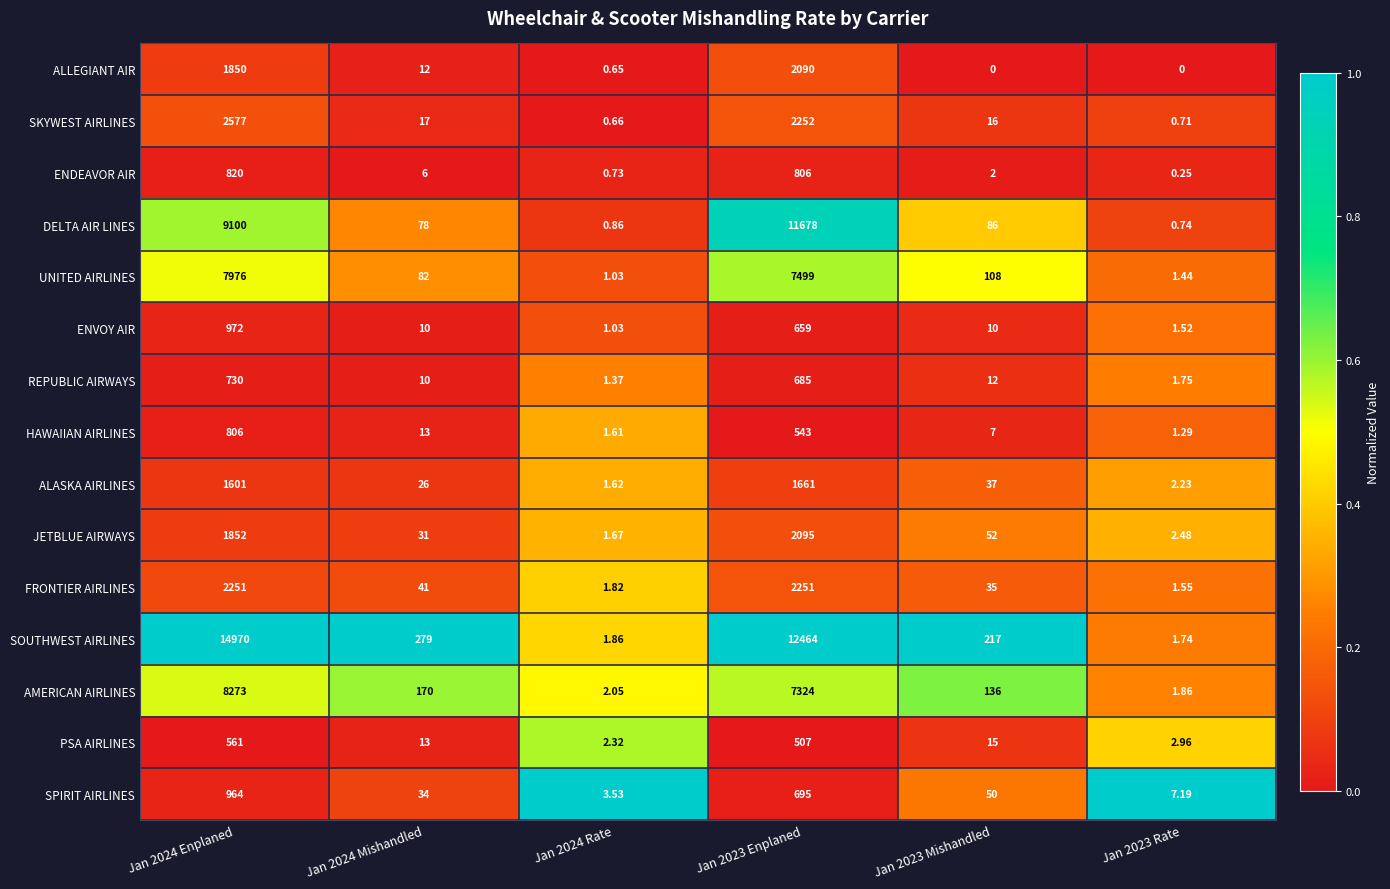

What is the difference between the highest and lowest values at Jan 2024 Rate?

2.9